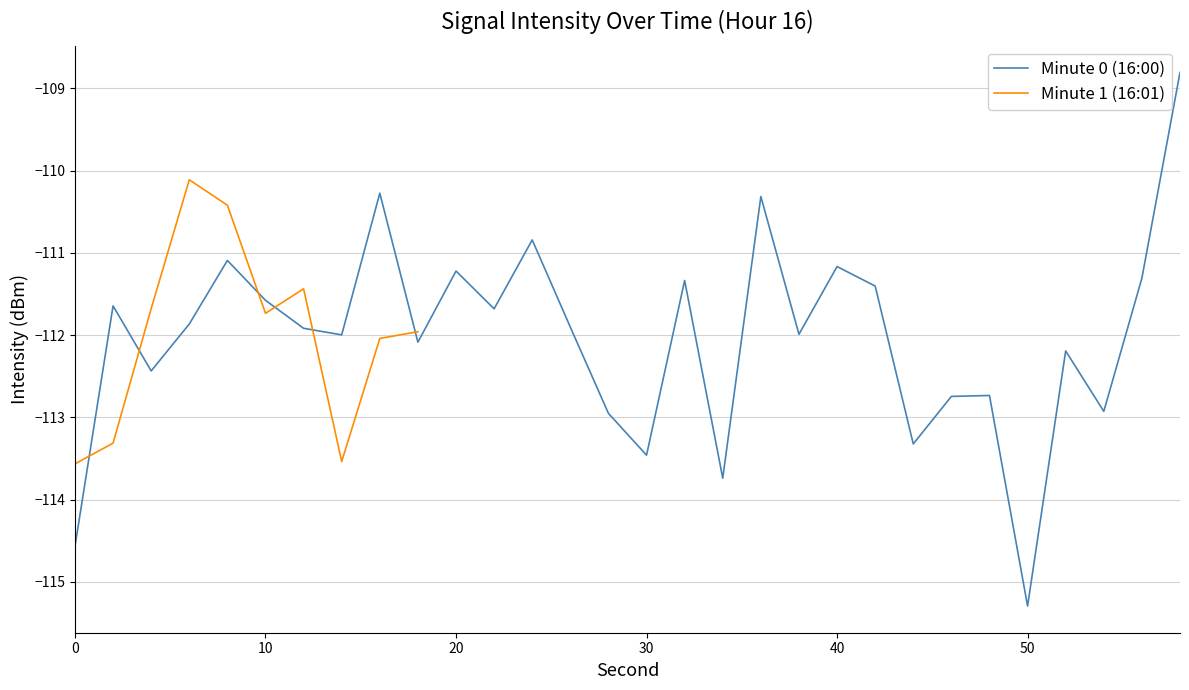

Rank the categories by value from lowest to highest.

50, 0, 34, 30, 44, 28, 54, 46, 48, 4, 52, 18, 14, 38, 12, 26, 6, 22, 2, 10, 42, 32, 56, 20, 40, 8, 24, 36, 16, 58